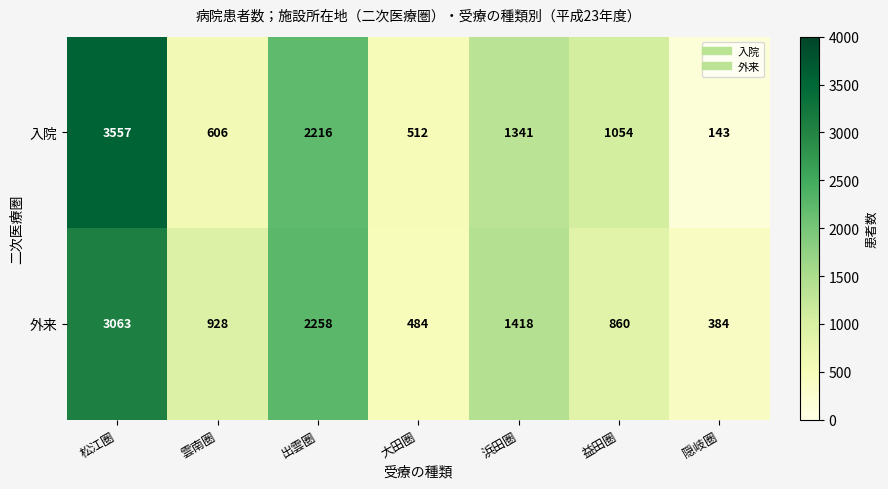

What is the average value of the 外来 series?

1342